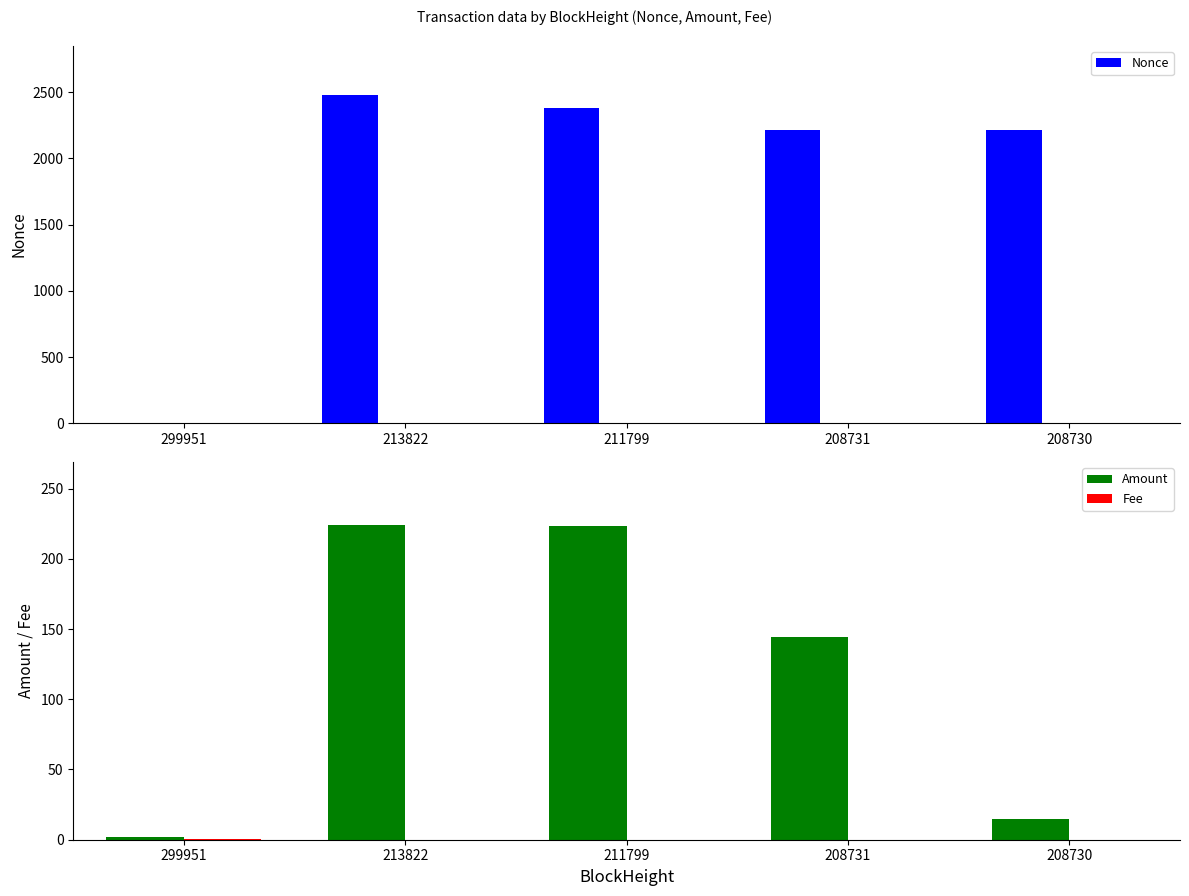

Does the chart contain stacked bars?

No